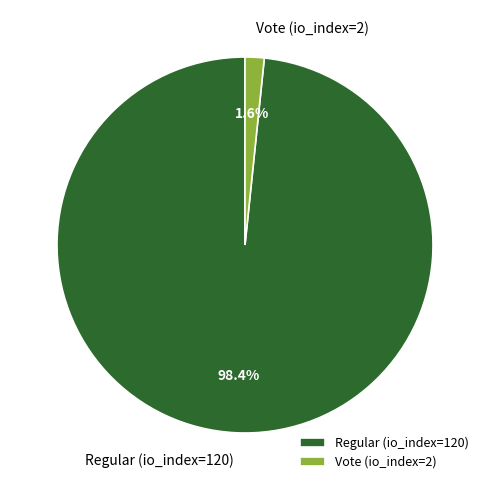

Between Regular (io_index=120) and Vote (io_index=2), which is larger?

Regular (io_index=120)